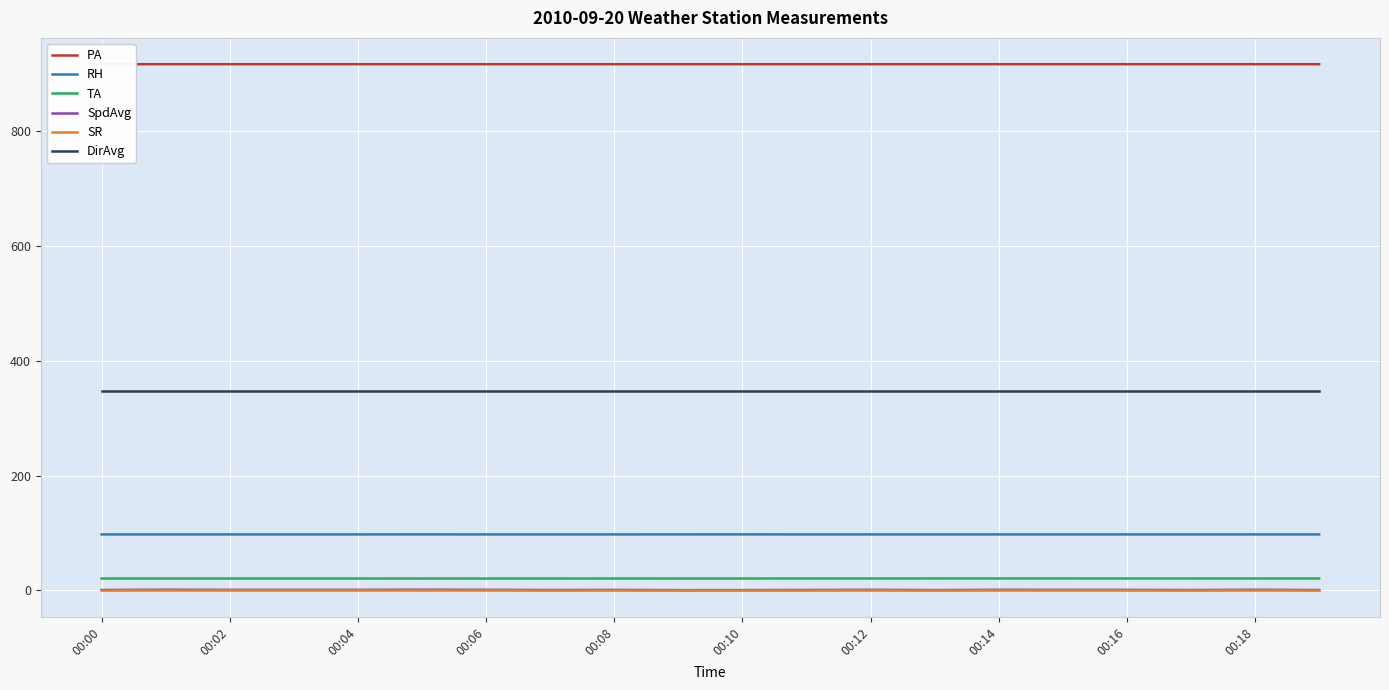

How many lines are shown in the chart?

6